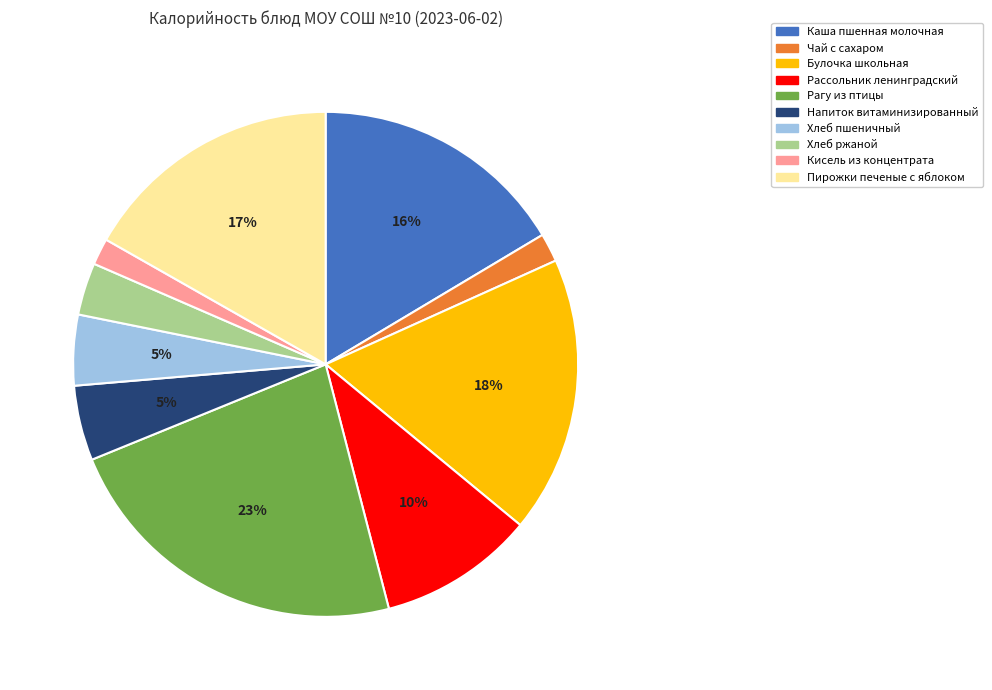

Is Булочка школьная the majority of the pie?

No